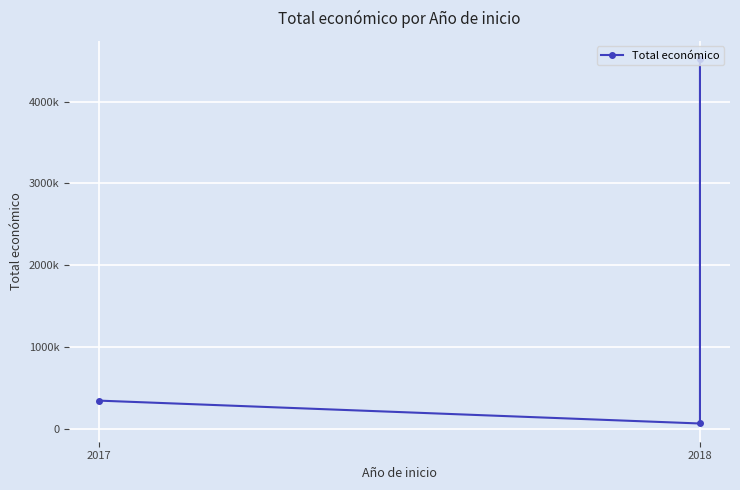

At which category does the chart reach its minimum across all series?

2018